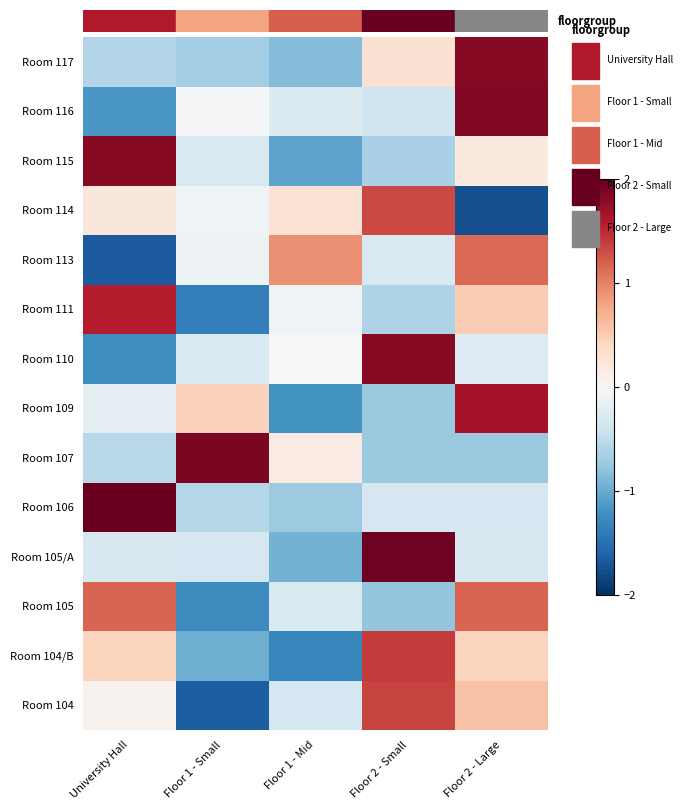

List the series in order of their peak value, lowest first.

Room 113, Room 105, Room 114, Room 104, Room 104/B, Room 111, Room 109, Room 110, Room 115, Room 117, Room 116, Room 107, Room 105/A, Room 106